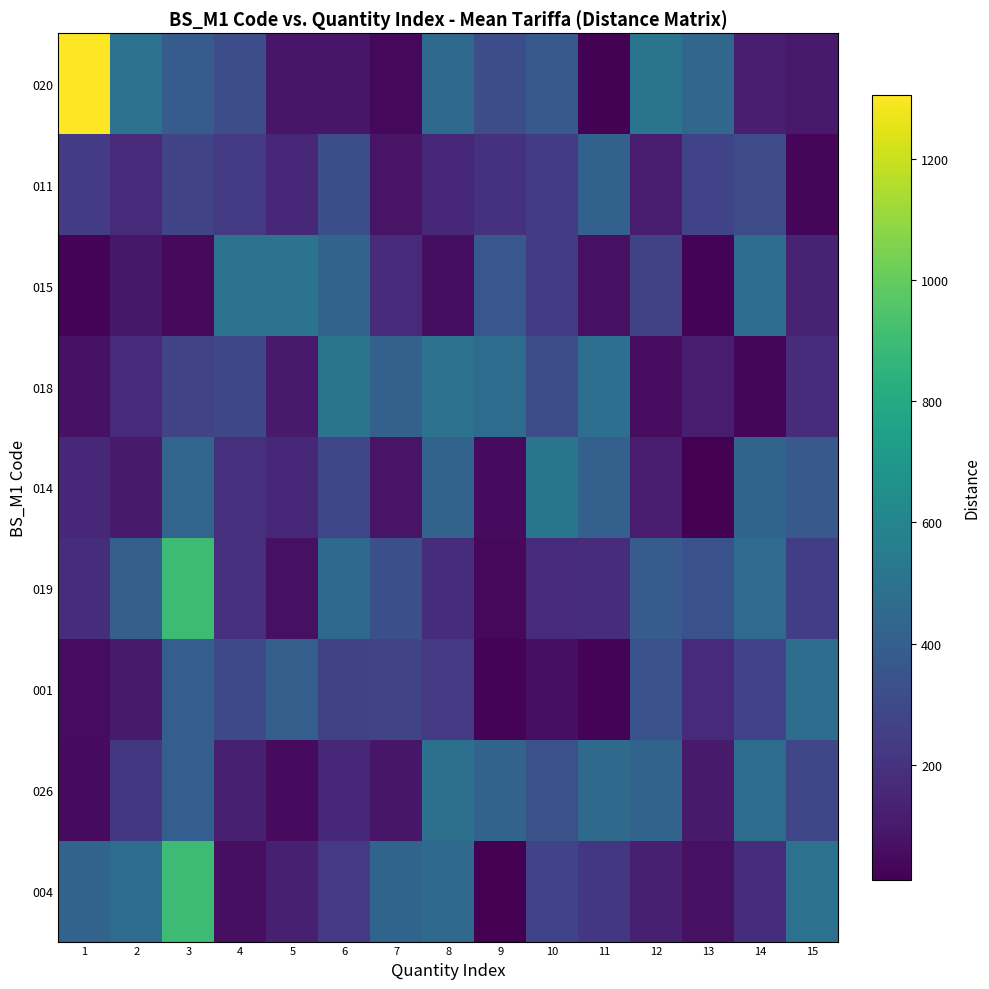

What is the difference between the highest and lowest values at 2?

401.8